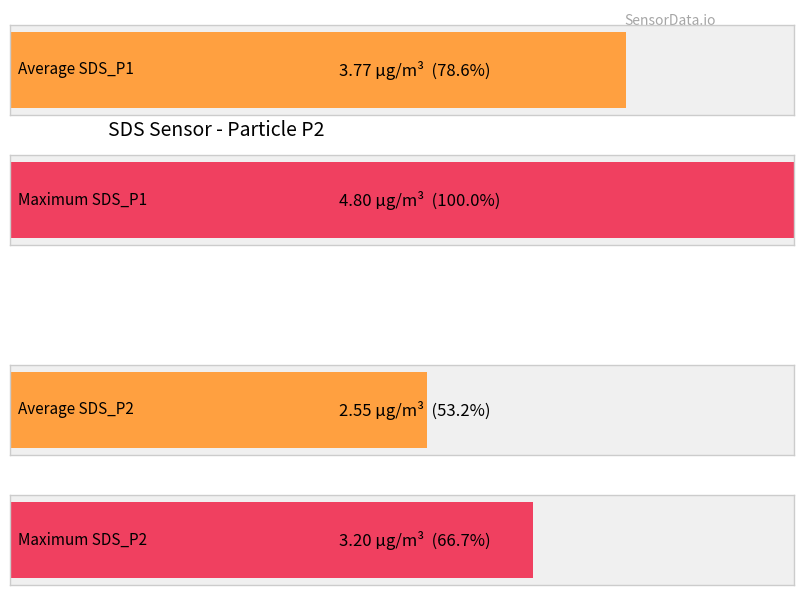

What are all the series names shown in the legend?

SDS_P1, SDS_P2